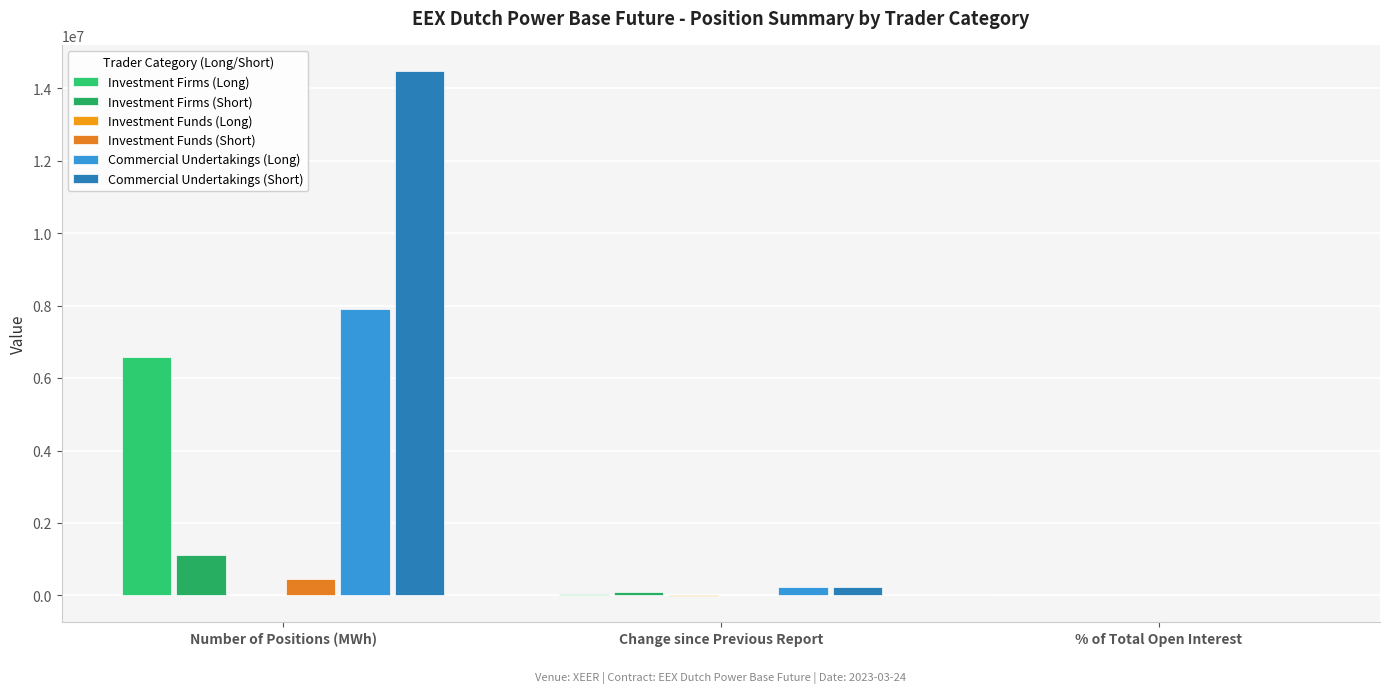

Are the bars grouped side by side (vs. stacked)?

Yes